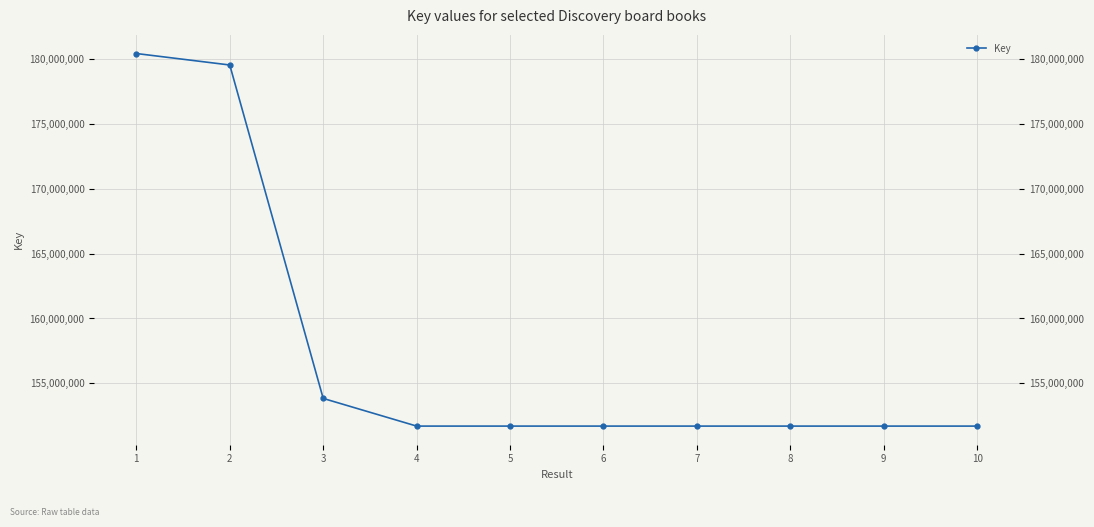

What is the ratio of the value at 5 to the value at 7?

1.0